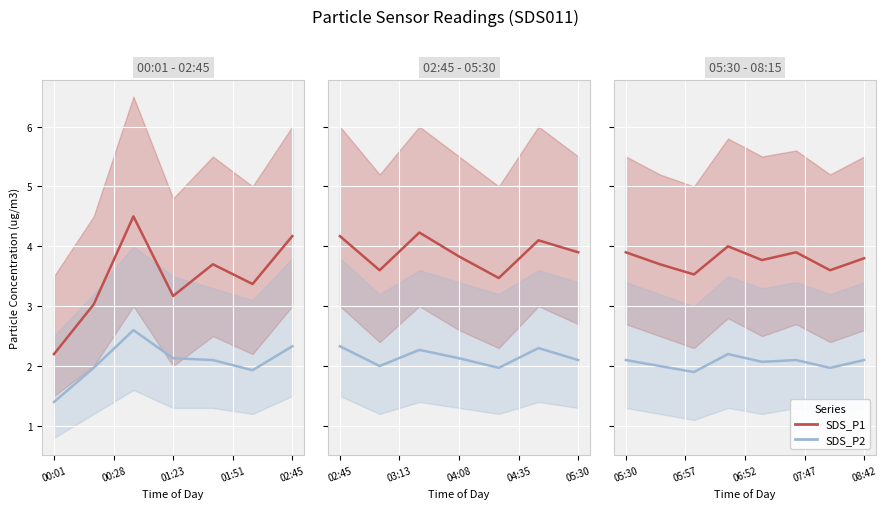

What value does the SDS_P2 series have at 01:51?

2.2